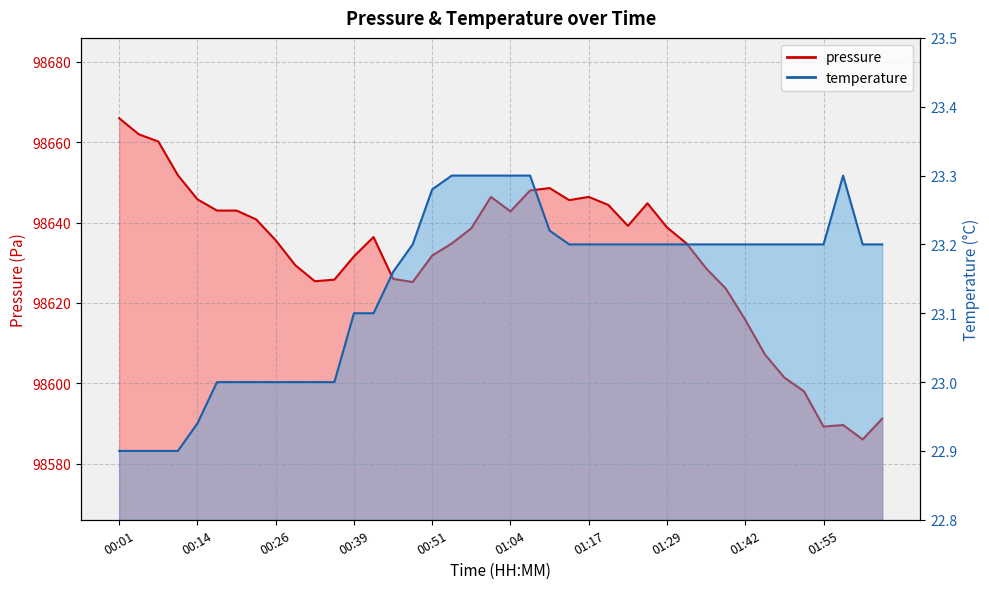

True or false: pressure has more than 1 points higher than both neighbors.

True